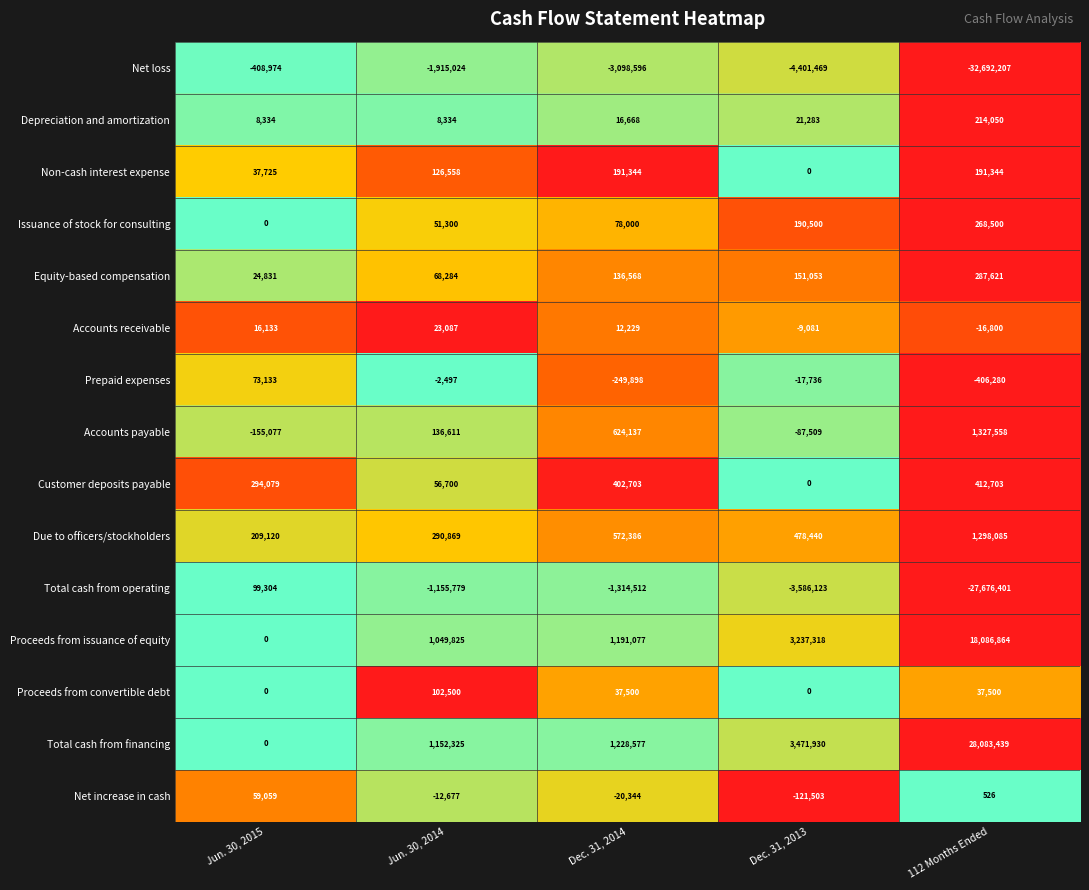

The Proceeds from convertible debt series shows 37500 at 112 Months Ended. True or false?

True